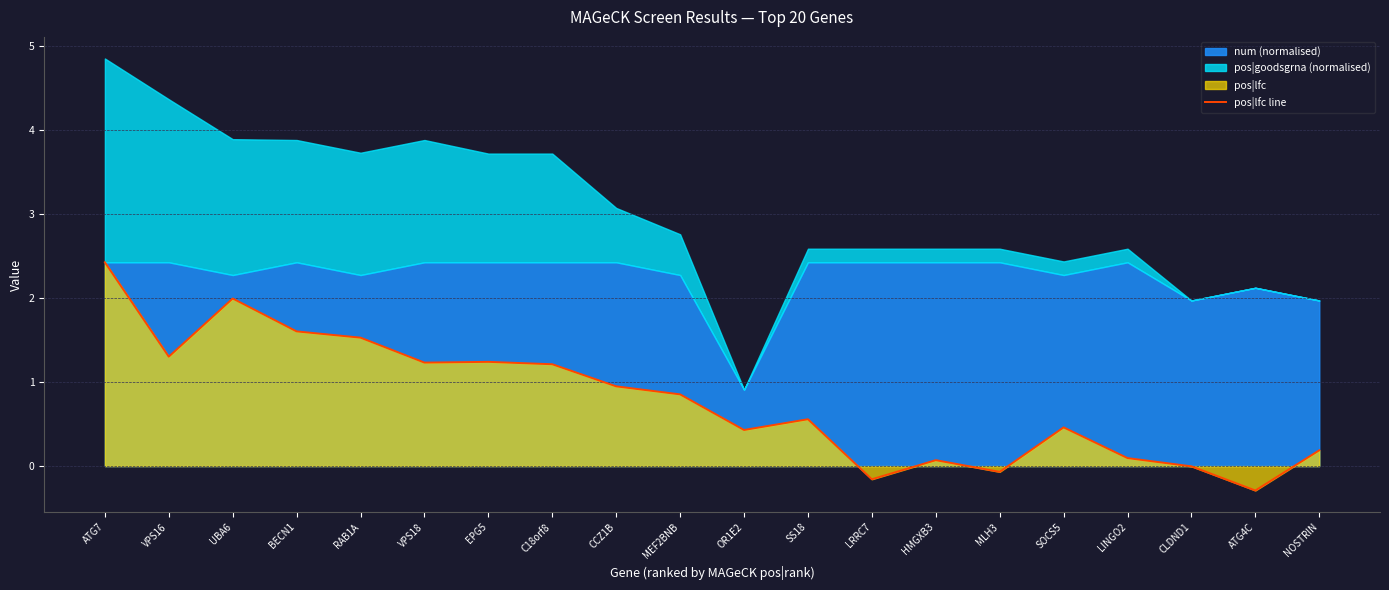

What is the average value?

0.8